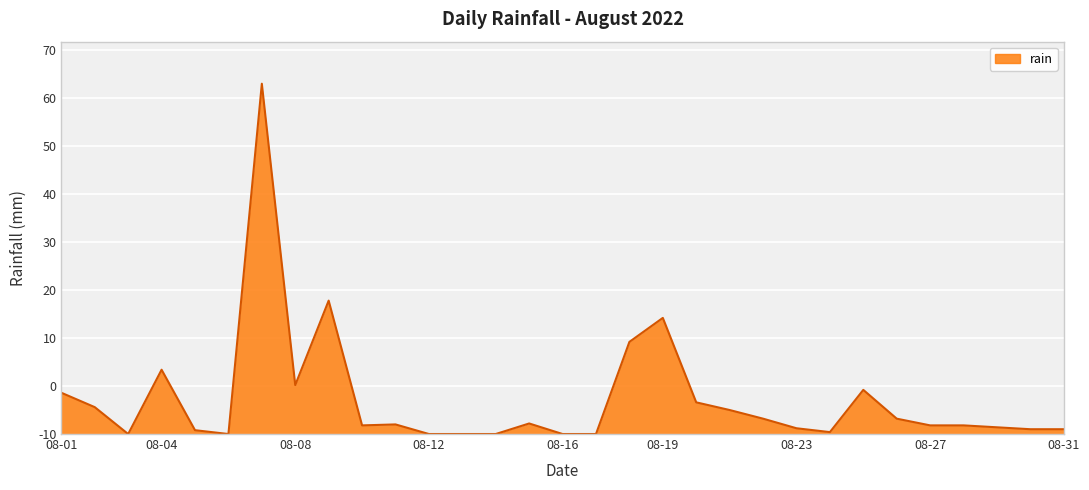

Is this an area chart (filled region under the line)?

Yes